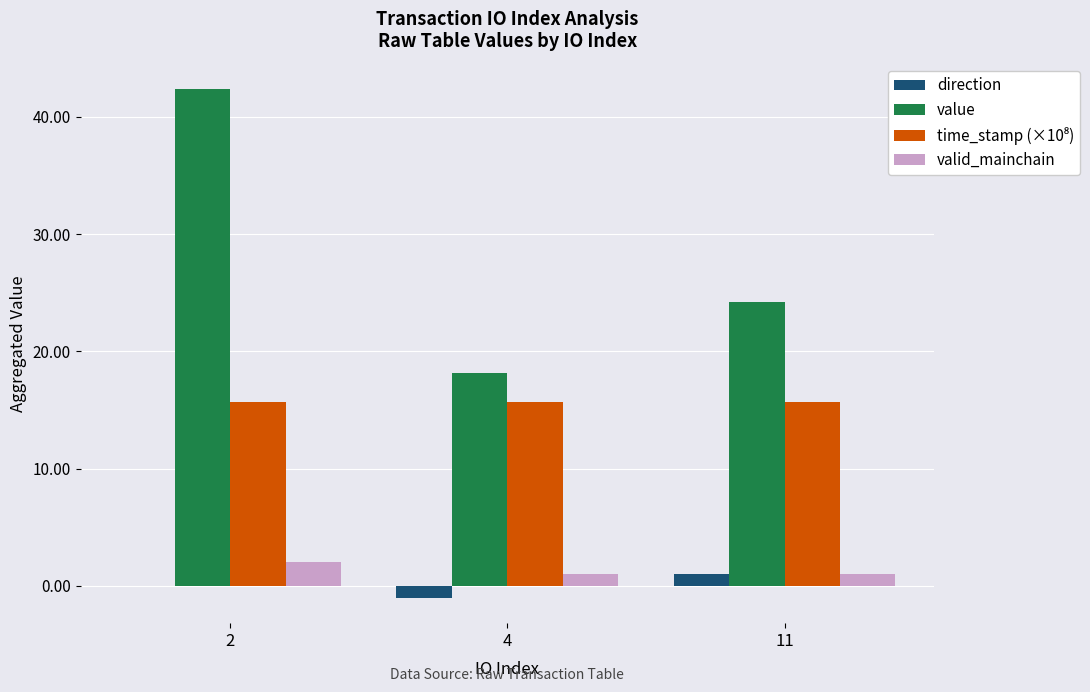

Is it true that value equals 76.1 at 2?

False